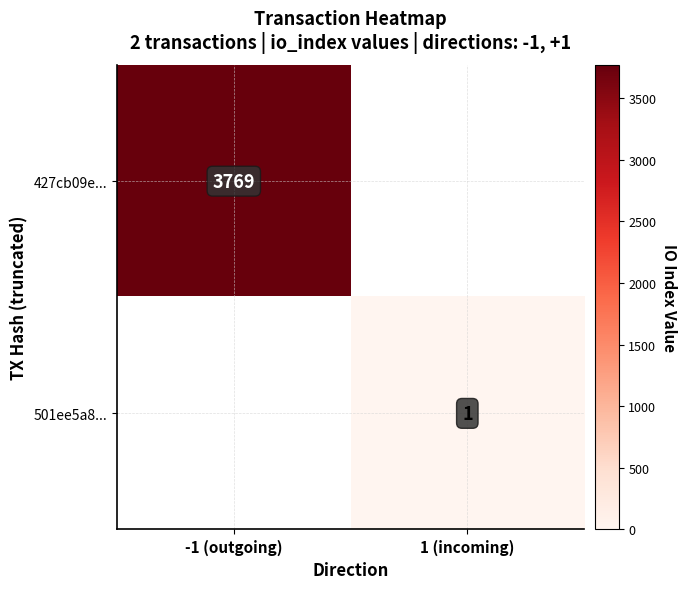

Is it true that 427cb09e... equals 2329 at -1 (outgoing)?

False